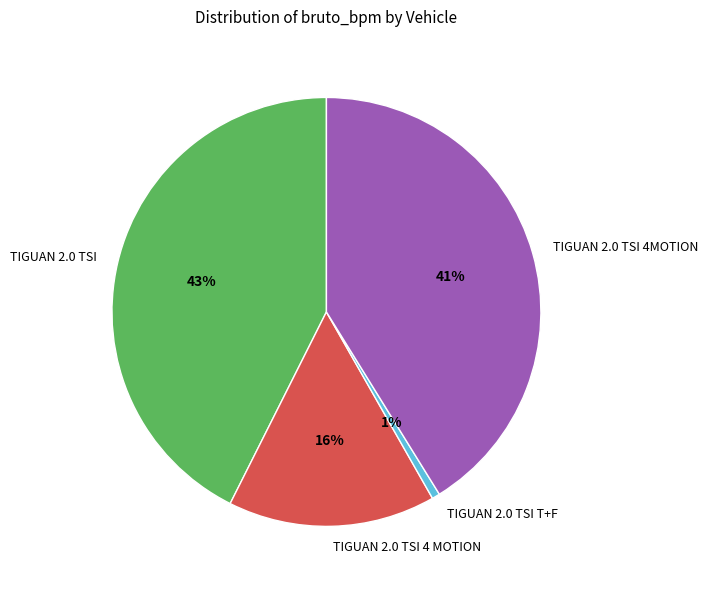

Which has a higher value, TIGUAN 2.0 TSI 4 MOTION or TIGUAN 2.0 TSI 4MOTION?

TIGUAN 2.0 TSI 4MOTION